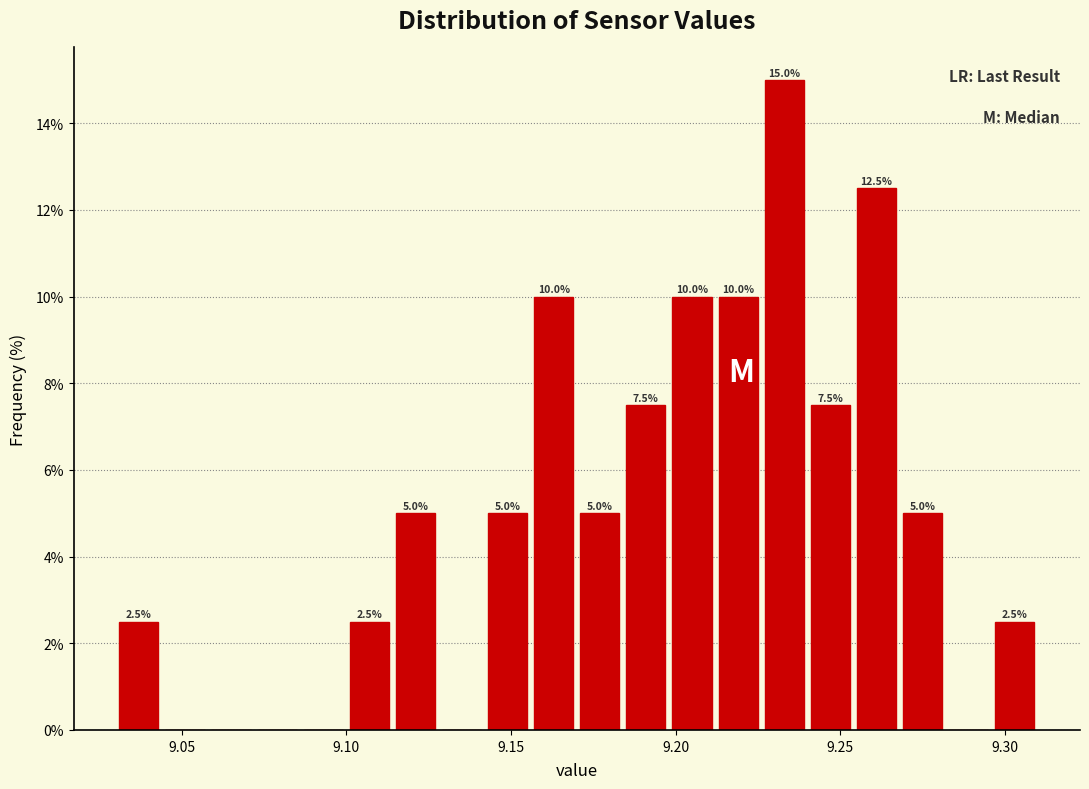

Read against the x-axis, roughly where is the centre of the tallest bar?

9.235